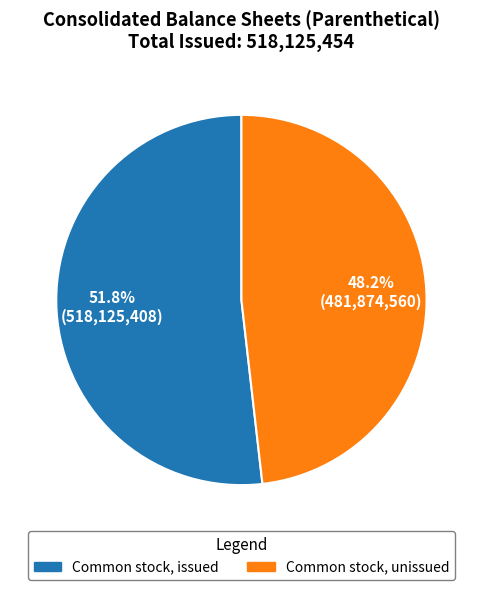

How many segments does this pie chart have?

2